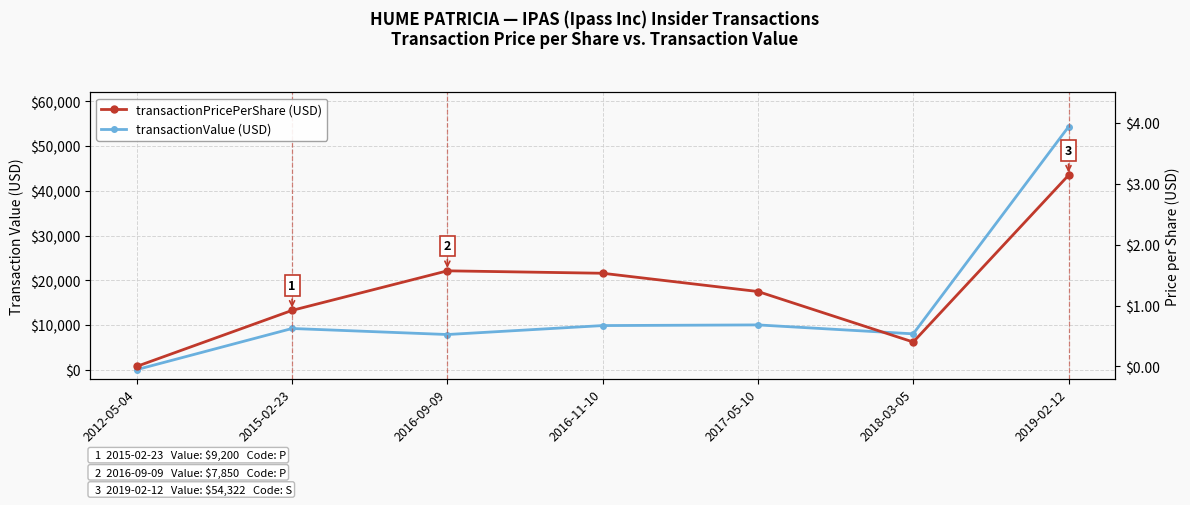

Which has a higher value, 2016-09-09 or 2015-02-23?

2015-02-23